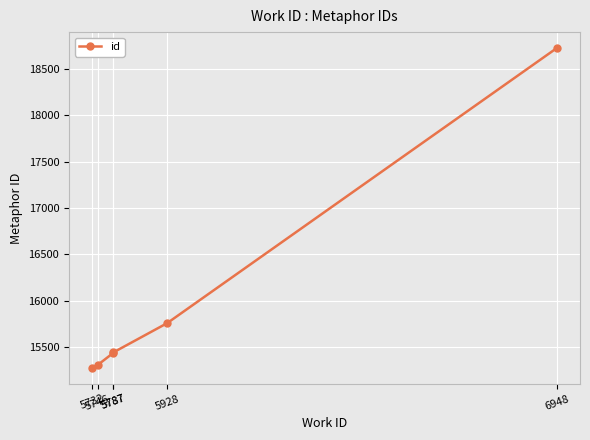

Reading right to left, extract all data points from this chart.

6948=18726	5928=15757	5787=15441	5787=15436	5746=15305	5732=15275